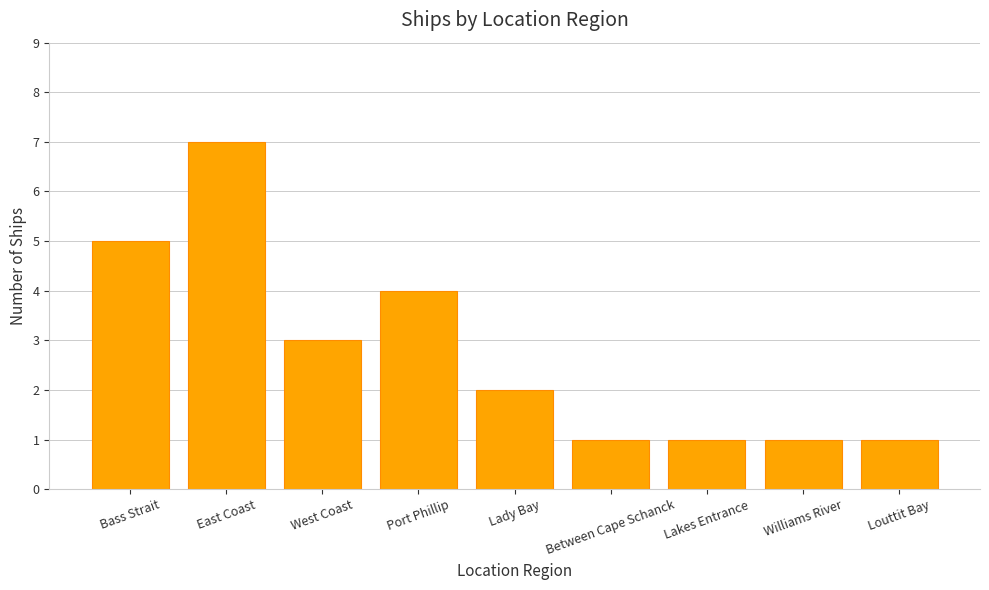

The value at Lady Bay is 1. True or false?

False